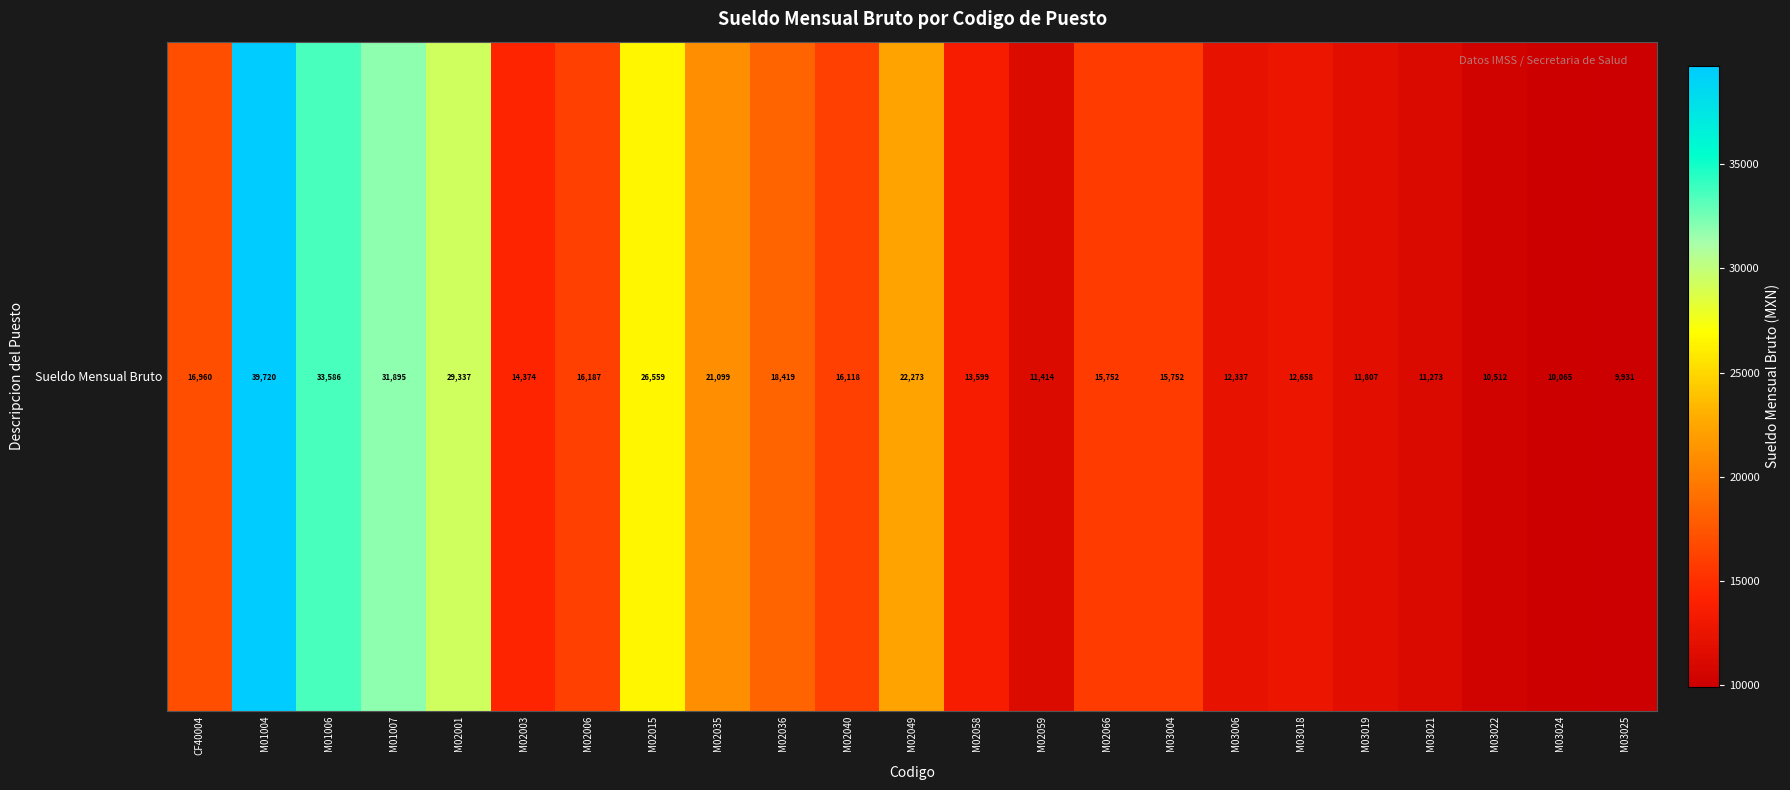

True or false: the data shows 7592 at M02066.

False